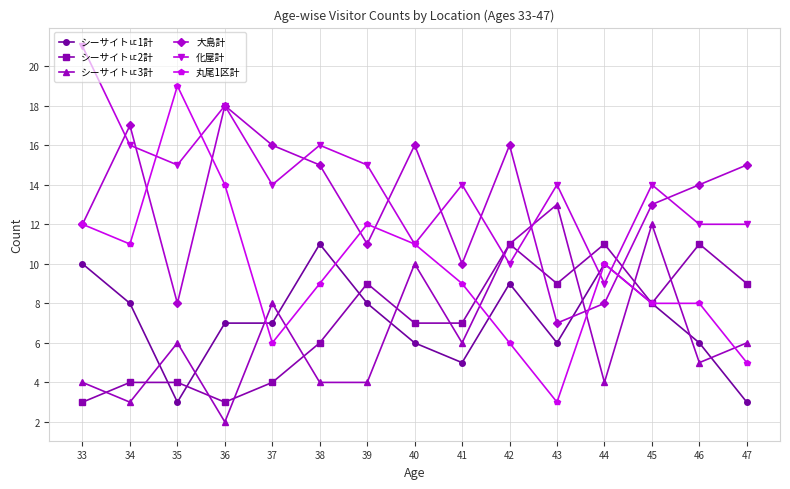

What is the total value across all series at 38?

61